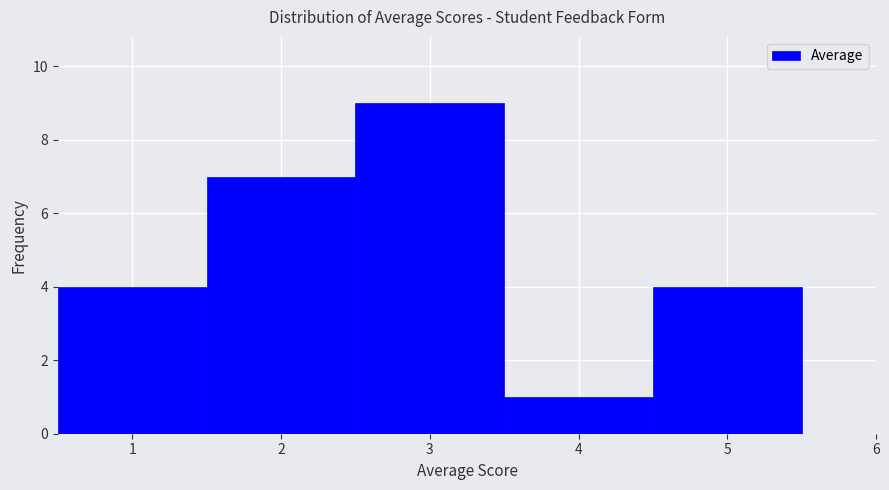

Reading left to right, transcribe this chart: for each bar, give the range it covers on the x-axis and its height. The values are not printed on the chart, so give them approximately, as read against the axis.

0.5 to 1.5: 4
1.5 to 2.5: 7
2.5 to 3.5: 9
3.5 to 4.5: 1
4.5 to 5.5: 4